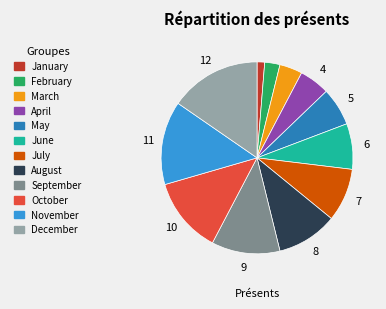

Do February and July together represent more than half of the pie?

No